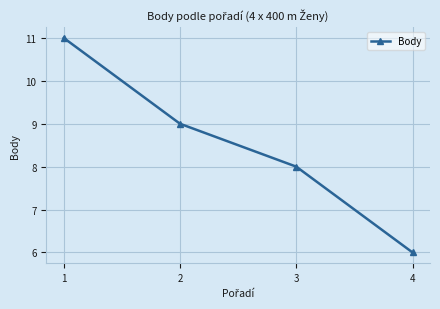

Does the chart have visible grid lines?

Yes